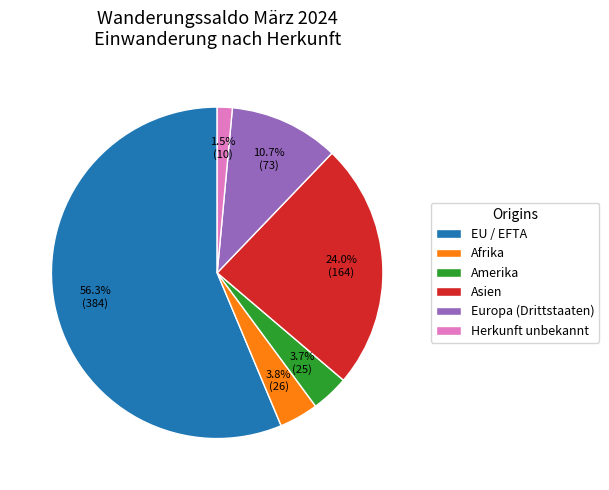

To the nearest percent, what portion does Amerika represent?

4%